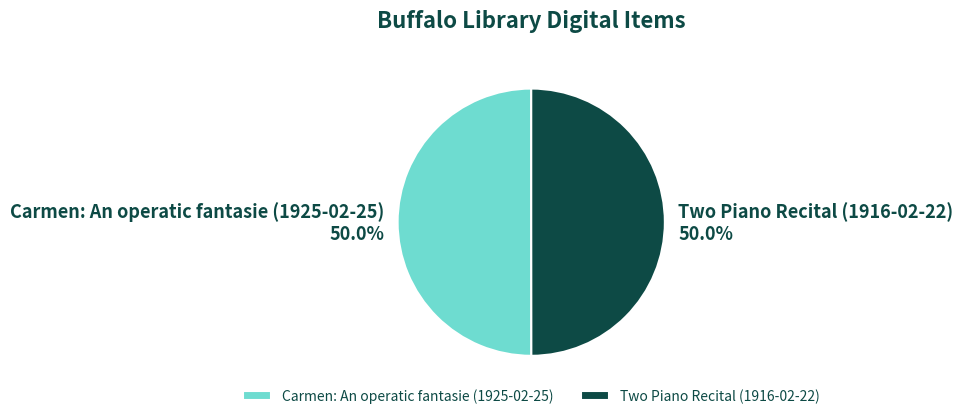

To the nearest percent, what percentage of the pie is Two Piano Recital (1916-02-22)?

50%